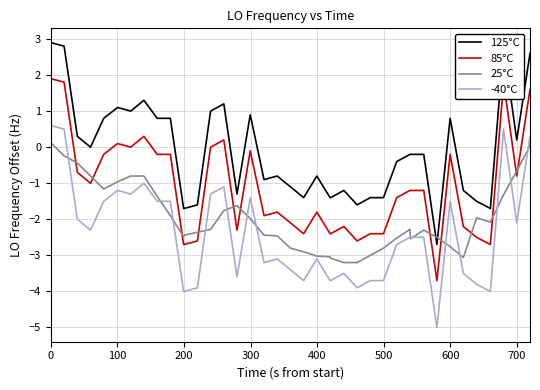

Rank the series by their average value, from lowest to highest.

-40°C, 25°C, 85°C, 125°C